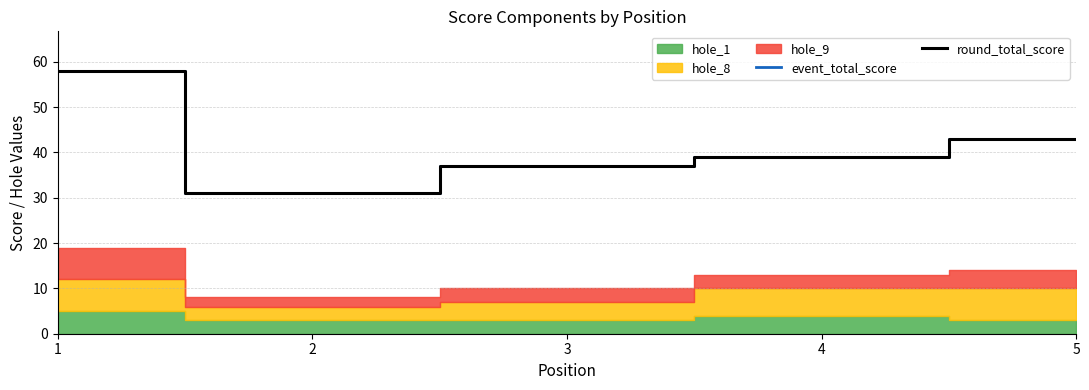

What is the value of the event_total_score point at the 5th from the left?

43